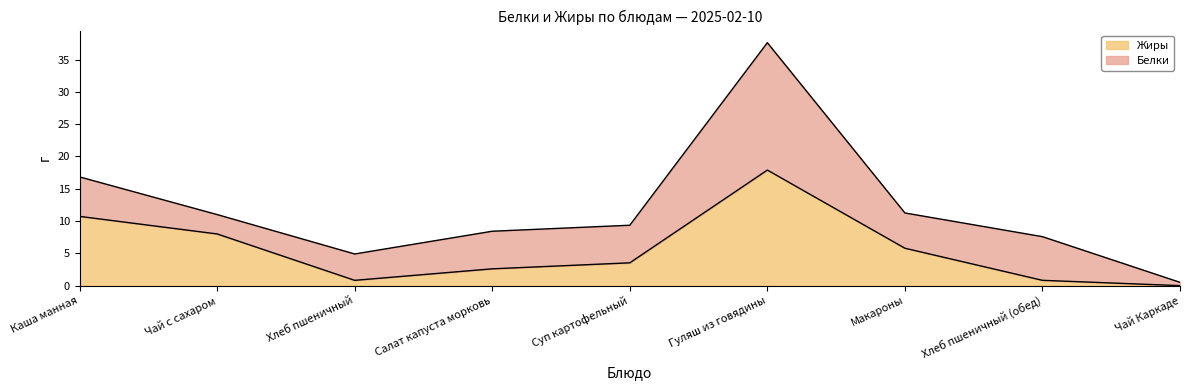

Reading right to left, transcribe all the data shown in this chart.

0.0	0.8	5.8	17.9	3.5	2.6	0.8	8.0	10.7